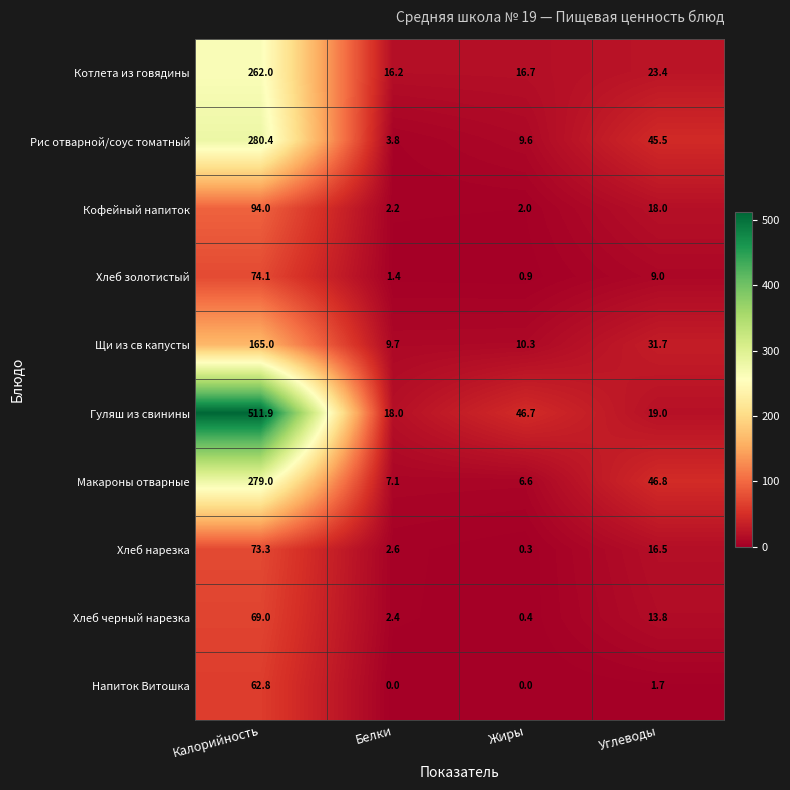

Is it true that Хлеб нарезка equals 33.2 at Калорийность?

False